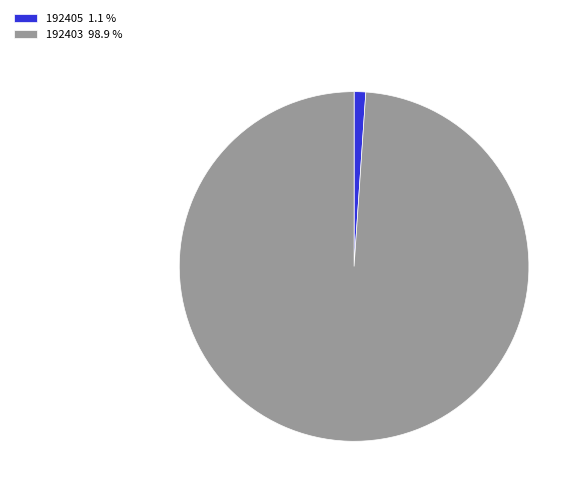

Approximately how many times larger is the value at 192403 98.9 % compared to 192405 1.1 %?

92.3